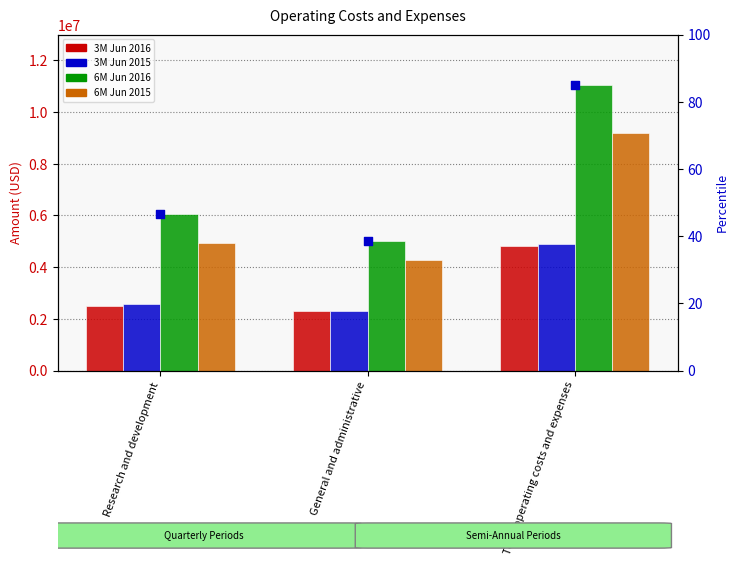

Is the value of 3M Jun 2015 at Research and development greater than the value of 3M Jun 2016 at General and administrative?

Yes